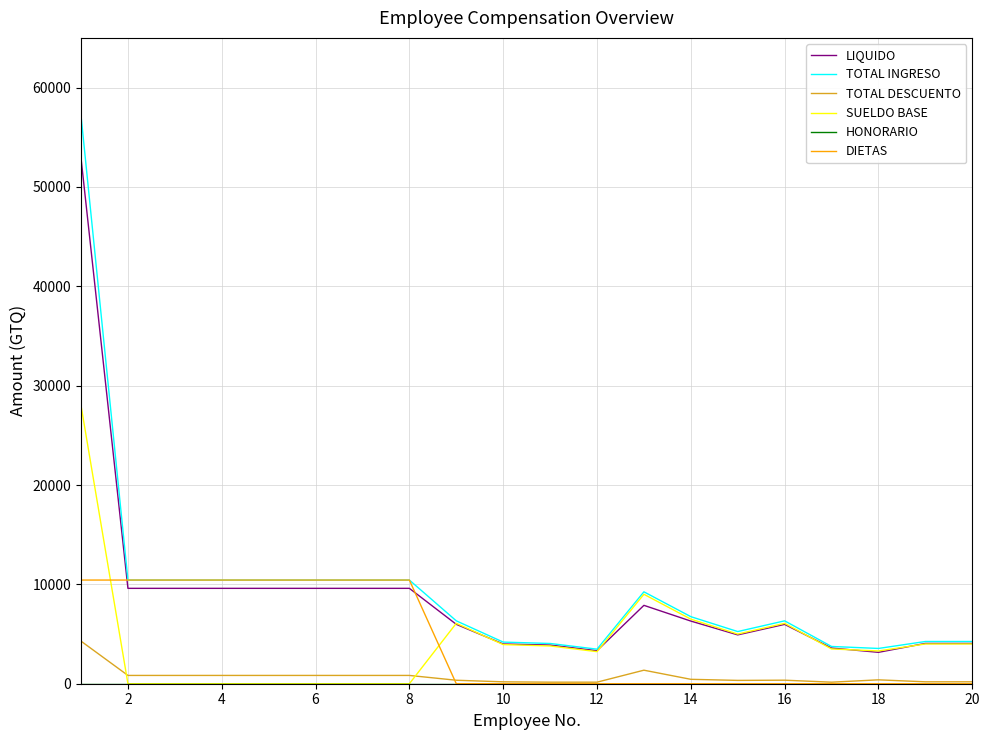

What is the greatest value displayed?

57184.0